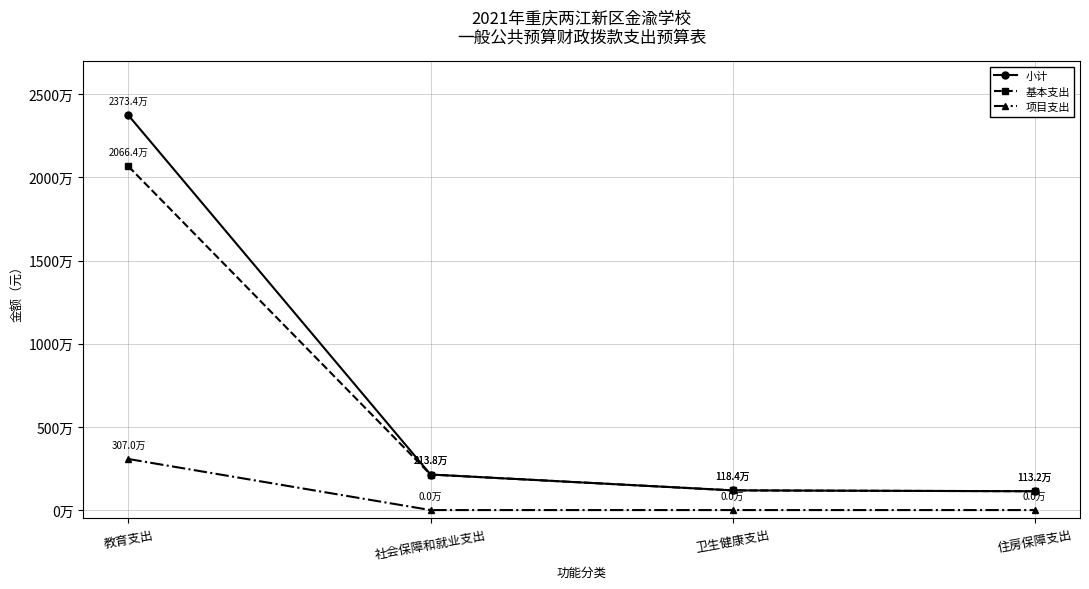

Reading left to right, transcribe all the data shown in this chart.

小计: 23733645.5	2137821.0	1184050.8	1131993.0
基本支出: 20664003.5	2137821.0	1184050.8	1131993.0
项目支出: 3069642.0	0.0	0.0	0.0